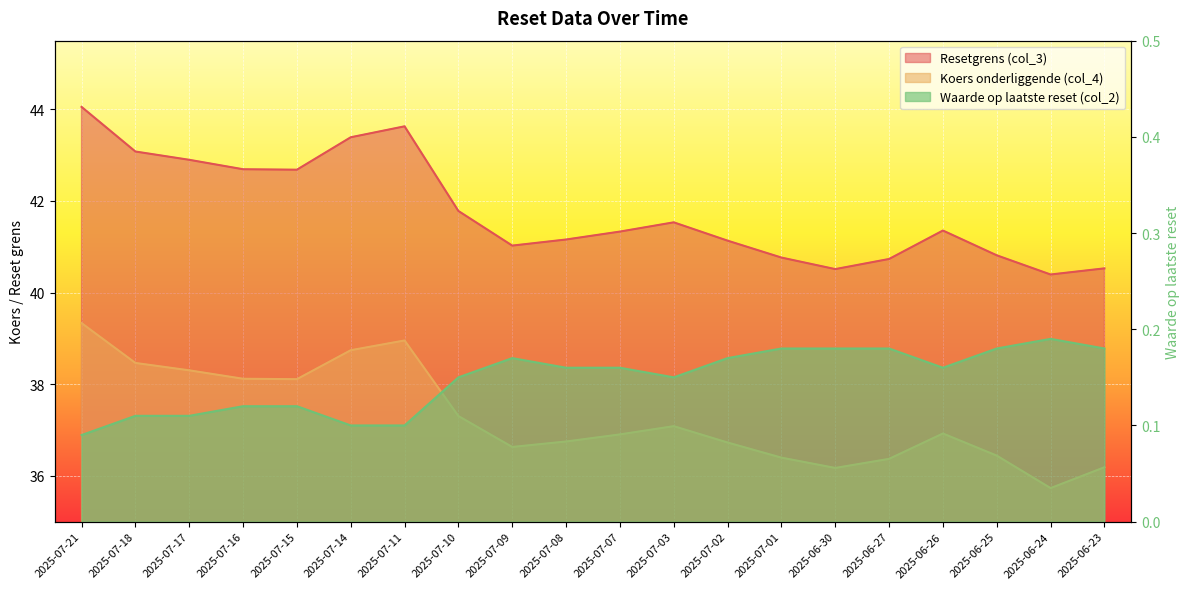

Rank the categories by Resetgrens (col_3) value from highest to lowest.

2025-07-21, 2025-07-11, 2025-07-14, 2025-07-18, 2025-07-17, 2025-07-16, 2025-07-15, 2025-07-10, 2025-07-03, 2025-06-26, 2025-07-07, 2025-07-08, 2025-07-02, 2025-07-09, 2025-06-25, 2025-07-01, 2025-06-27, 2025-06-23, 2025-06-30, 2025-06-24